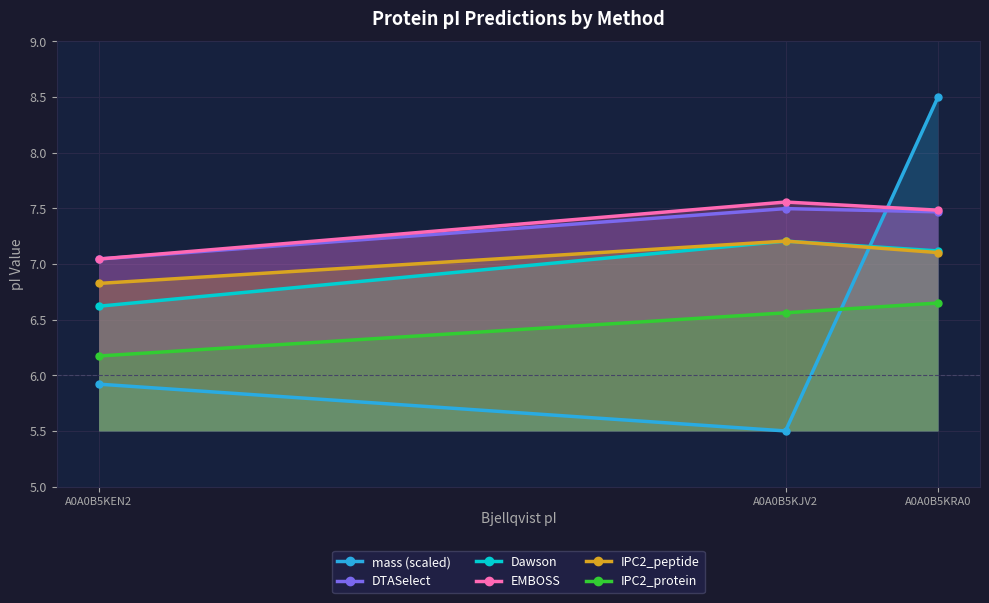

True or false: EMBOSS has a value of 7.6 at A0A0B5KJV2.

True